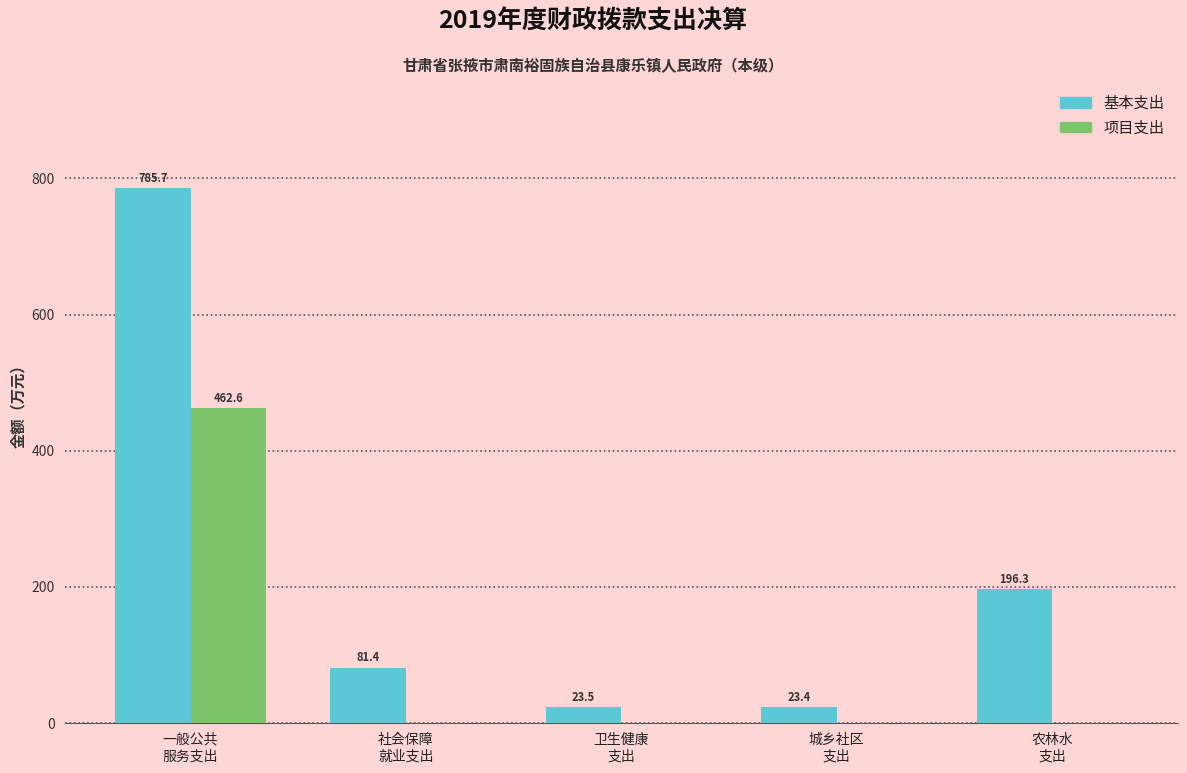

What is the difference between the 基本支出 values at 社会保障
就业支出 and 卫生健康
支出?

58.0